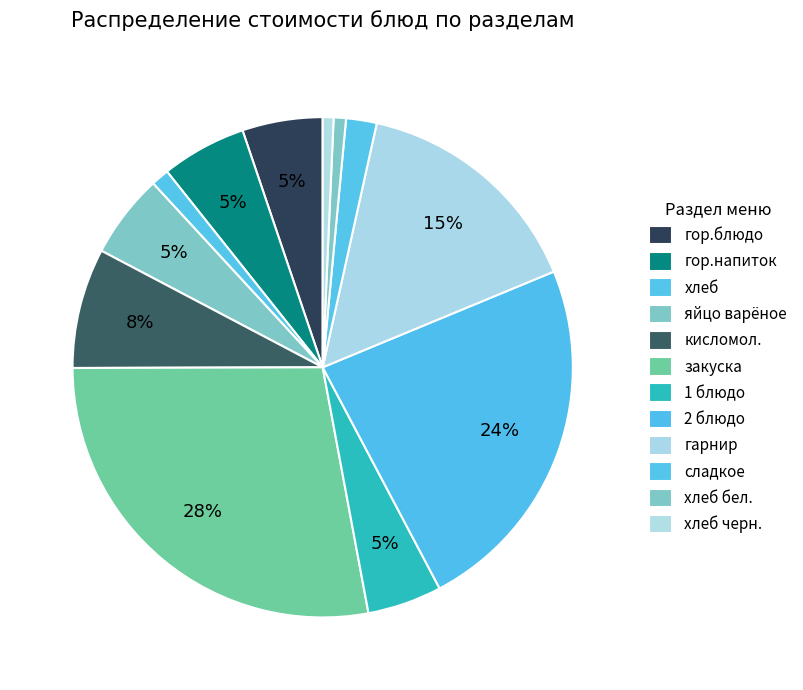

Count the number of slices in the pie.

12